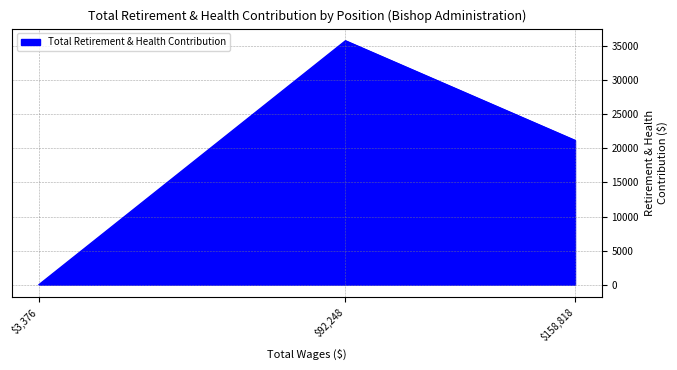

Which label corresponds to the smallest value in the chart?

$3,376